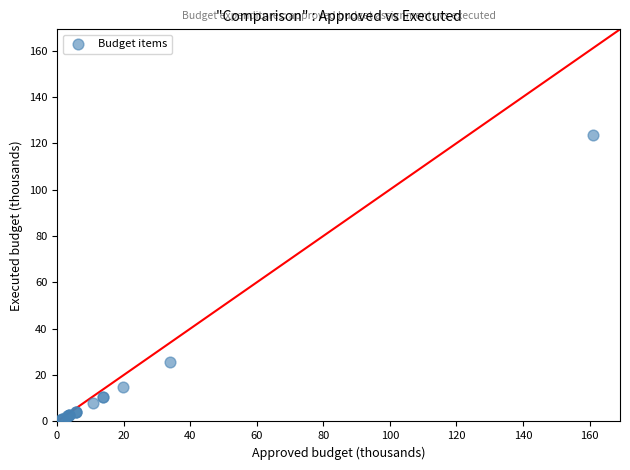

What Y value in the scatter plot is closest to 62?

25.7